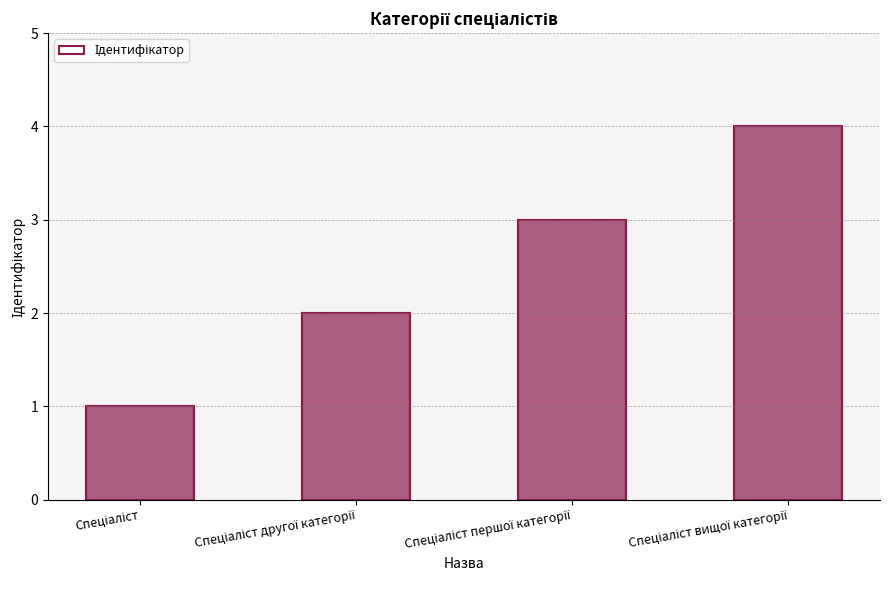

Is it true that the value at Спеціаліст is 1?

False